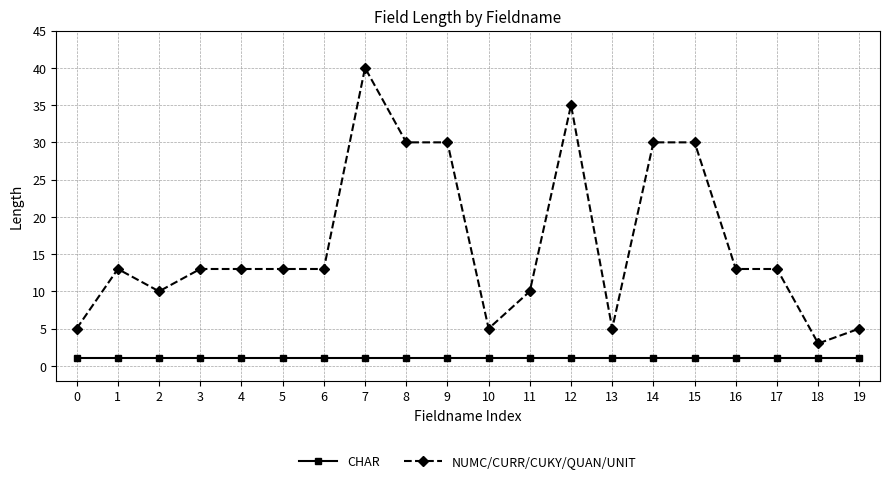

Is this an area chart (filled region under the line)?

No